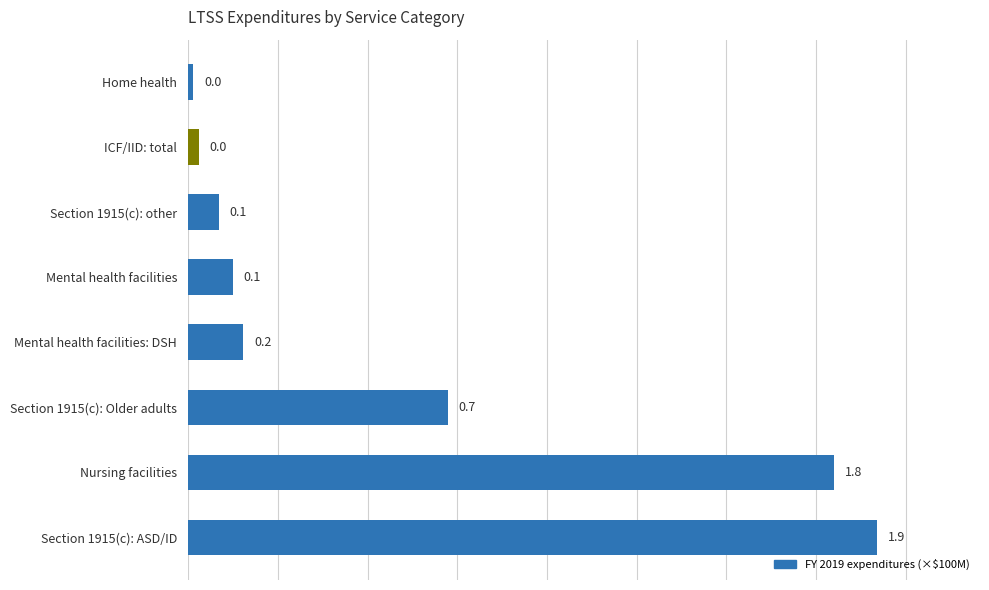

Is it true that the value at Section 1915(c): other is 0.0?

False